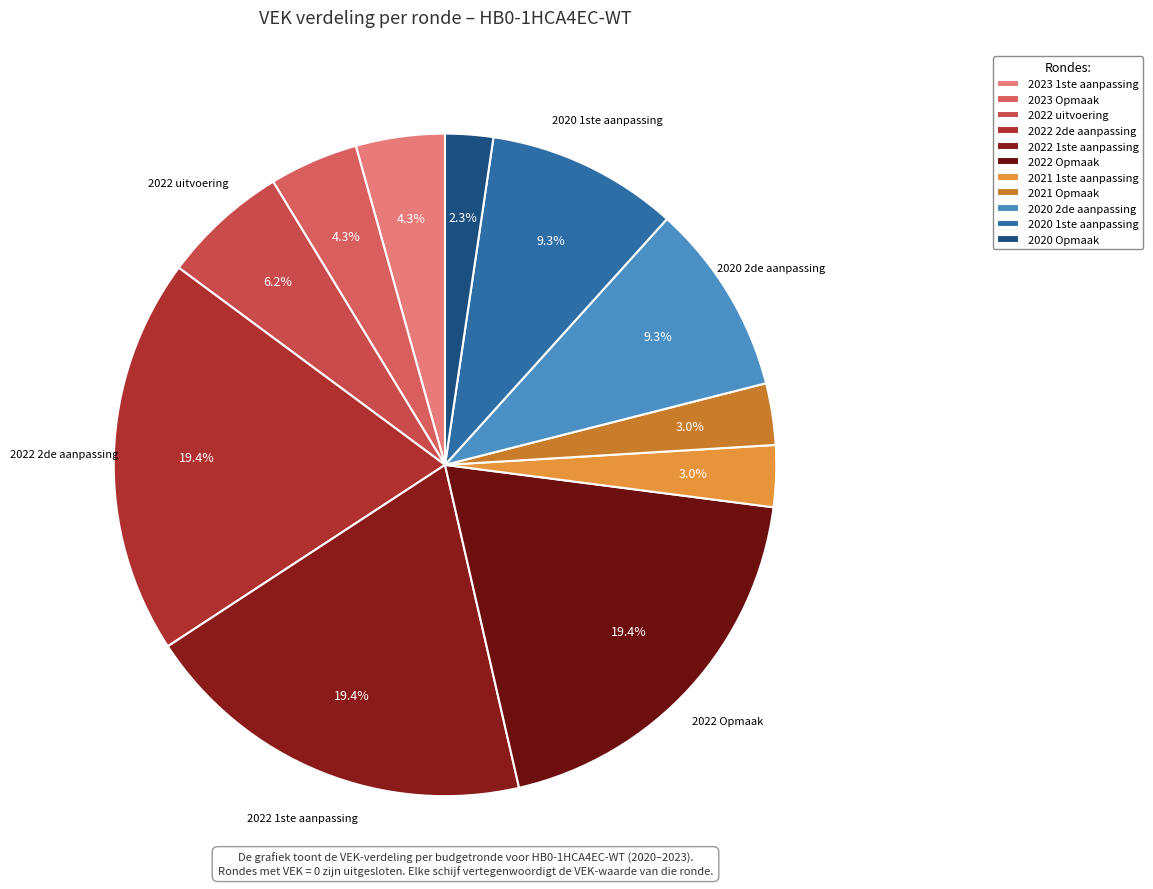

Does 2020 1ste aanpassing represent more than half of the total?

No